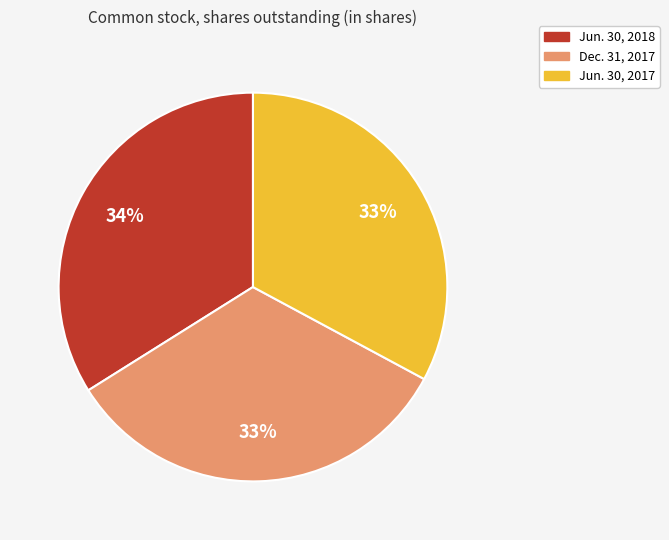

Does Jun. 30, 2018 represent more than half of the total?

No